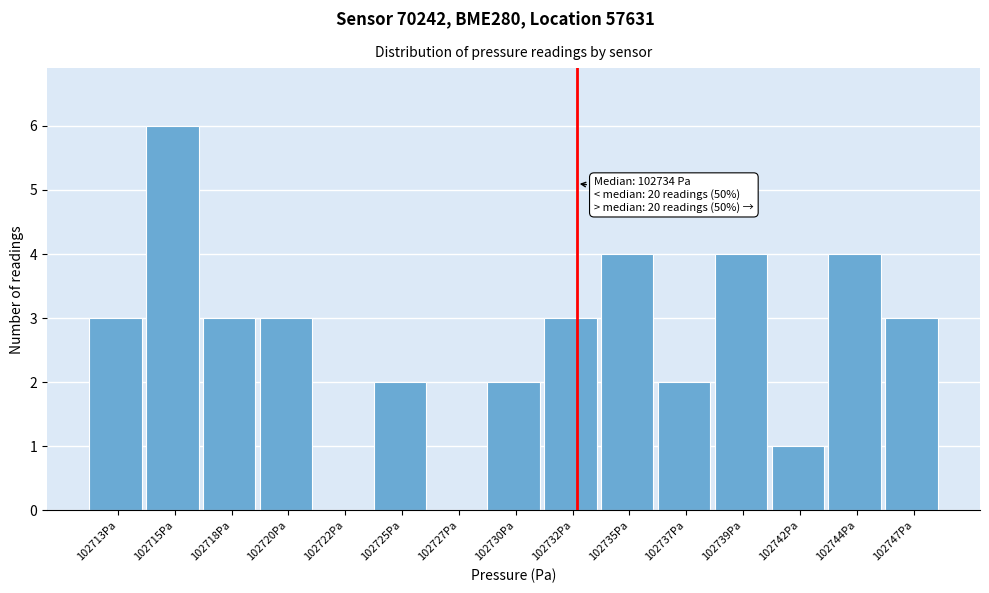

Reading left to right, what are all the values shown in this chart?

102713Pa=3	102715Pa=6	102718Pa=3	102720Pa=3	102722Pa=0	102725Pa=2	102727Pa=0	102730Pa=2	102732Pa=3	102735Pa=4	102737Pa=2	102739Pa=4	102742Pa=1	102744Pa=4	102747Pa=3